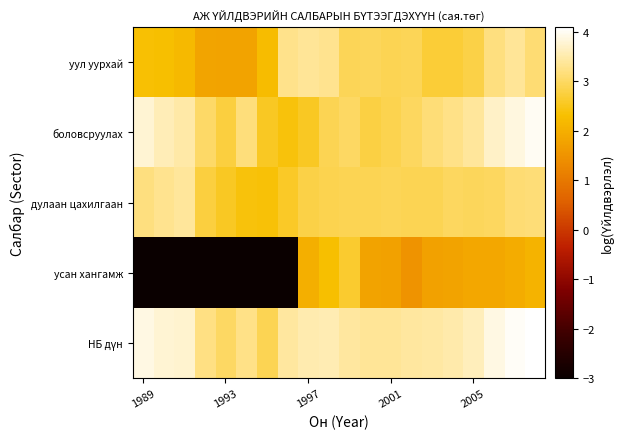

Which series has the largest total across all categories?

НБ дүн